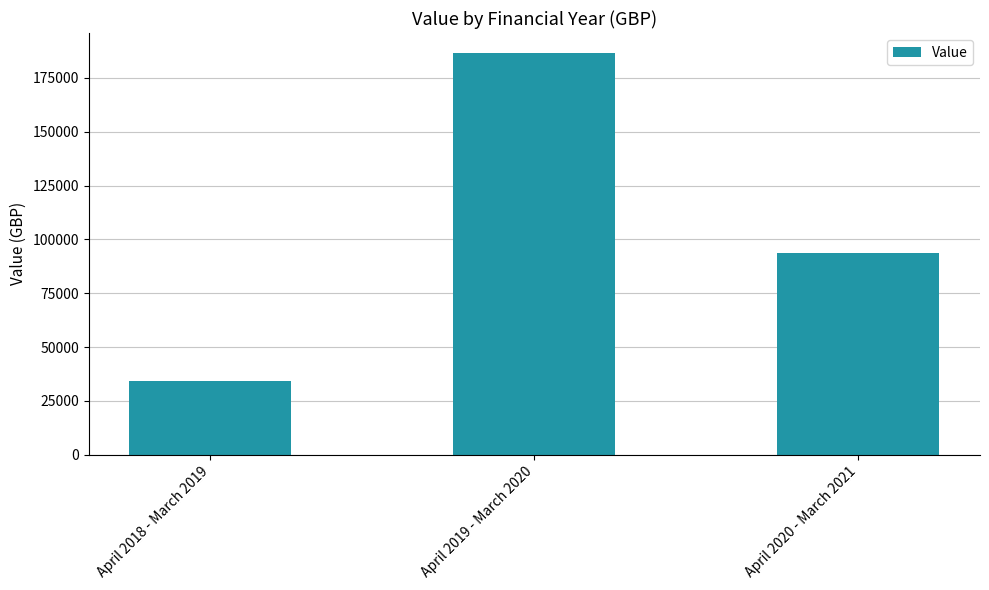

What is the sum of the values at April 2018 - March 2019 and April 2019 - March 2020?

220817.7